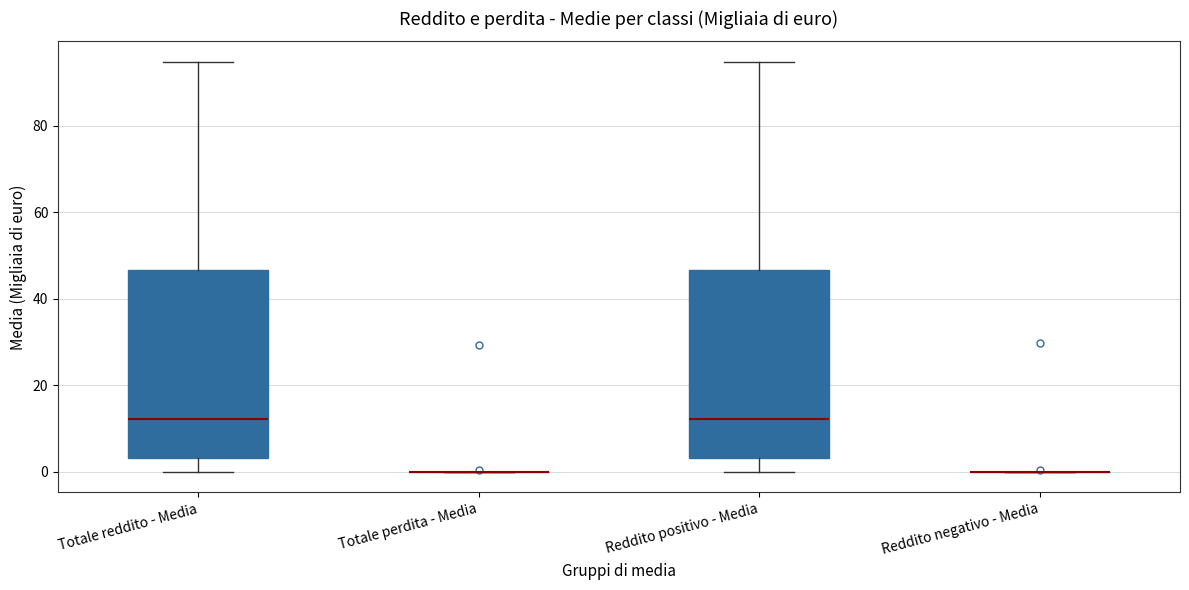

Where is the lower edge of the box for Totale reddito - Media on the y-axis? The values are not printed on the chart, so give them approximately, as read against the axis.

4